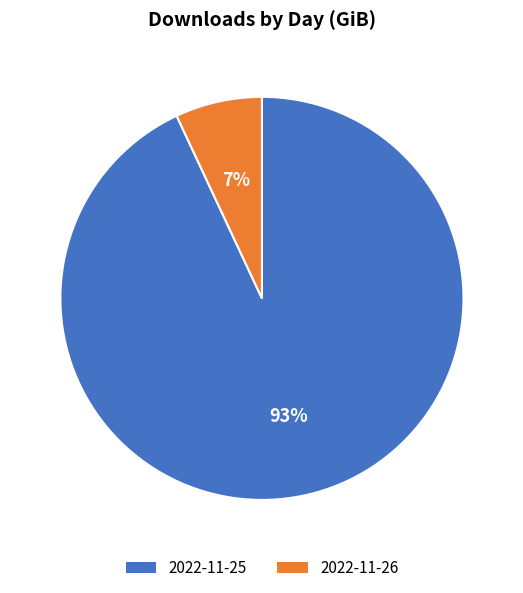

The 2022-11-25 slice represents 99% of the pie. True or false?

False